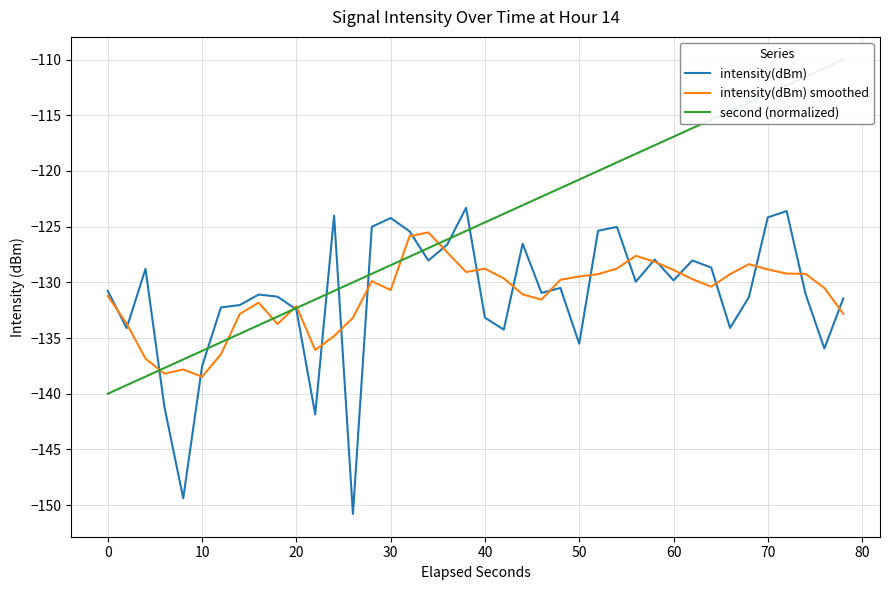

The value of intensity(dBm) at 50 is -135.5. True or false?

True